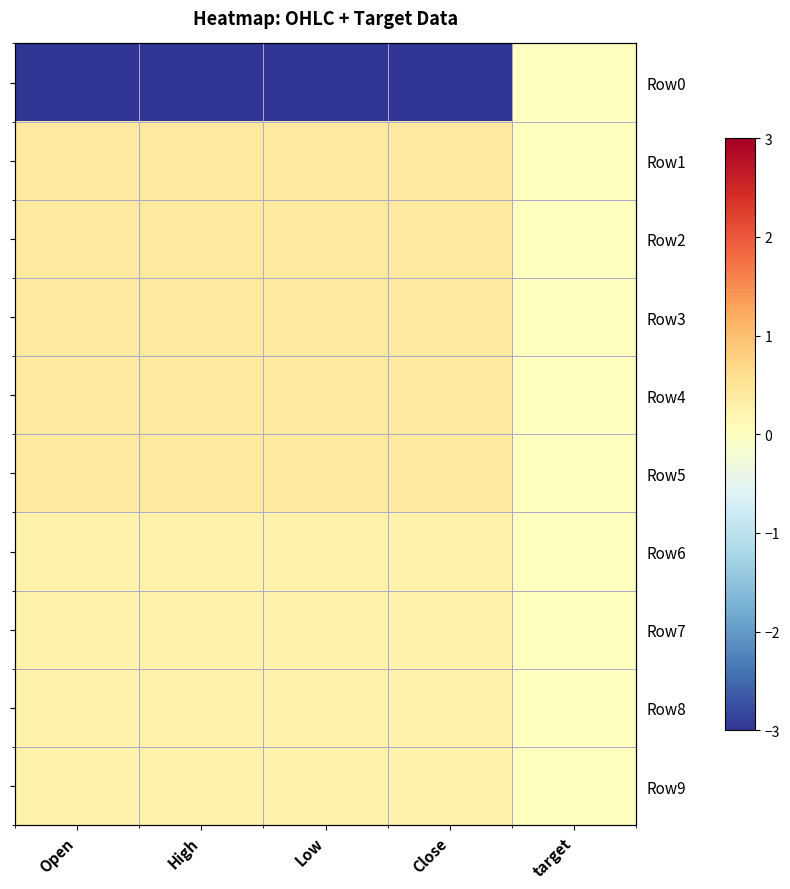

How many Row5 values are between 0 and 1?

5